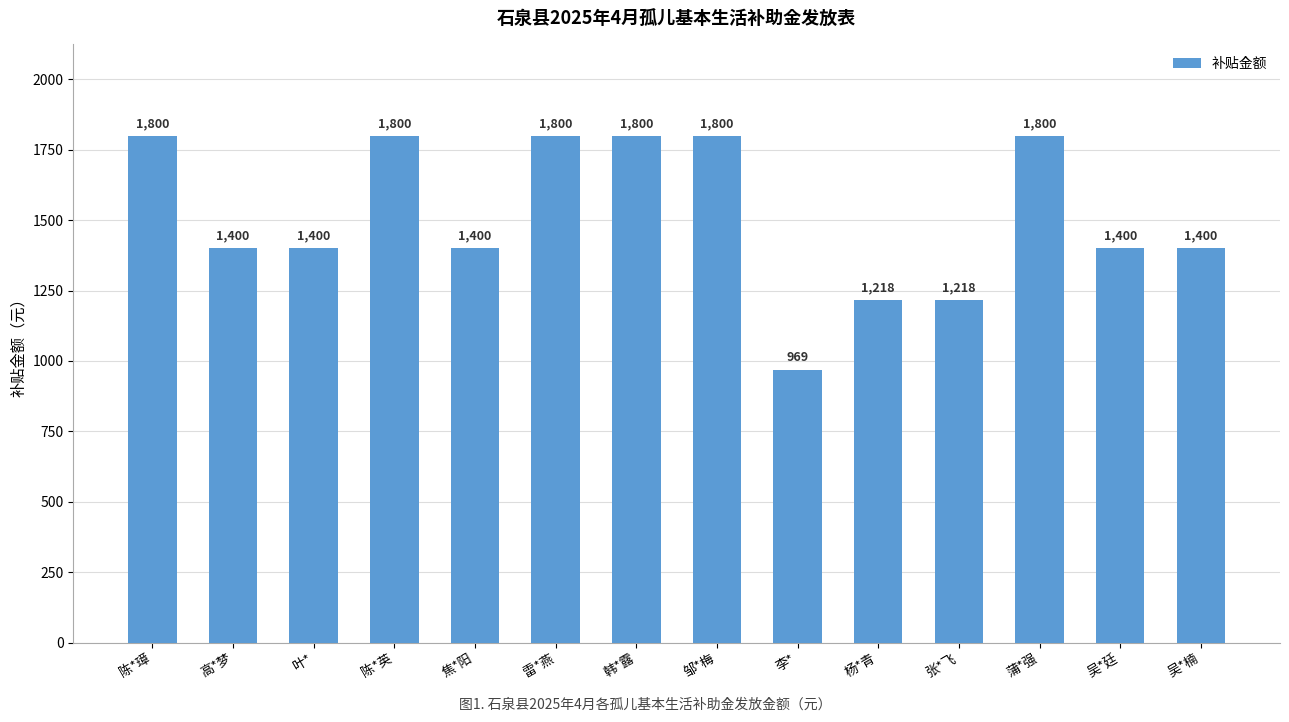

What is the sum of the values at 陈*璋 and 焦*阳?

3200